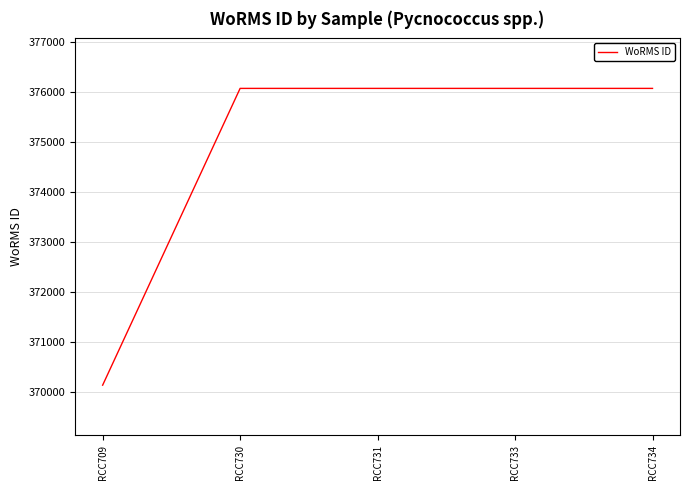

Read the value at RCC709, to the nearest 100.

370100